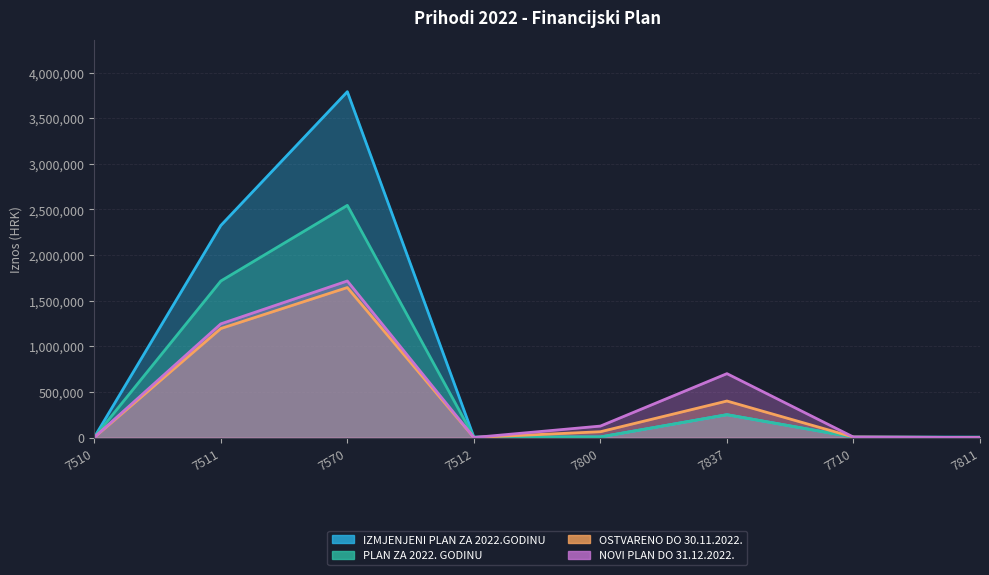

What are all the series names shown in the legend?

IZMJENJENI PLAN ZA 2022.GODINU, PLAN ZA 2022. GODINU, OSTVARENO DO 30.11.2022., NOVI PLAN DO 31.12.2022.